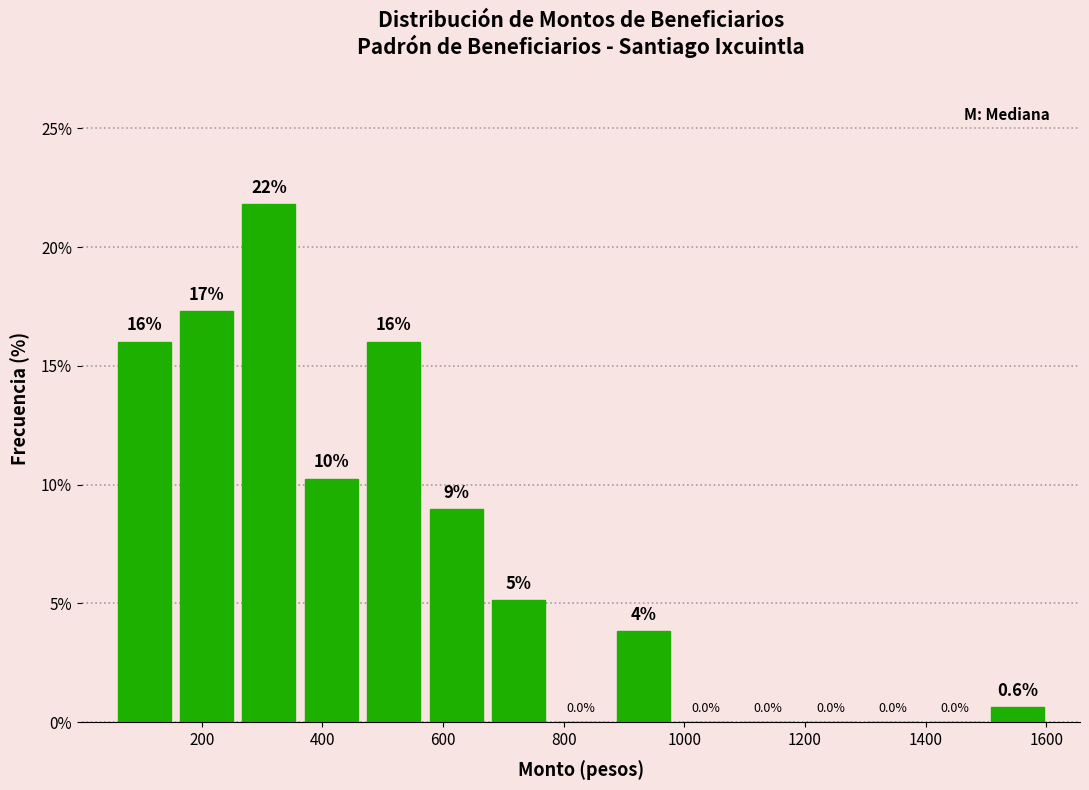

Over which range of the x-axis is the bar tallest?

260 to 360